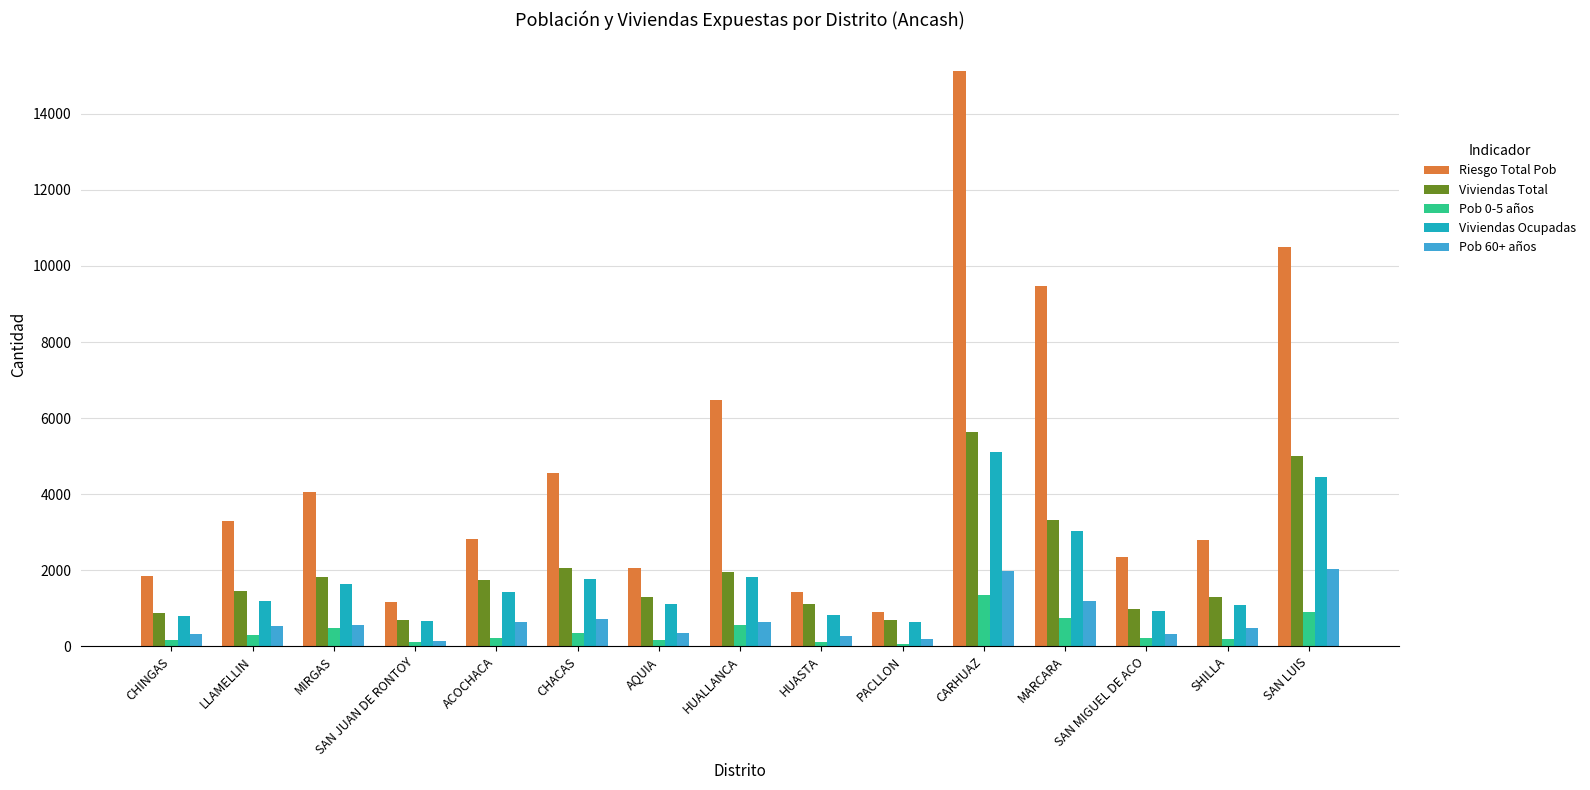

What is the difference between the second highest and minimum values in the Viviendas Total series?

4312